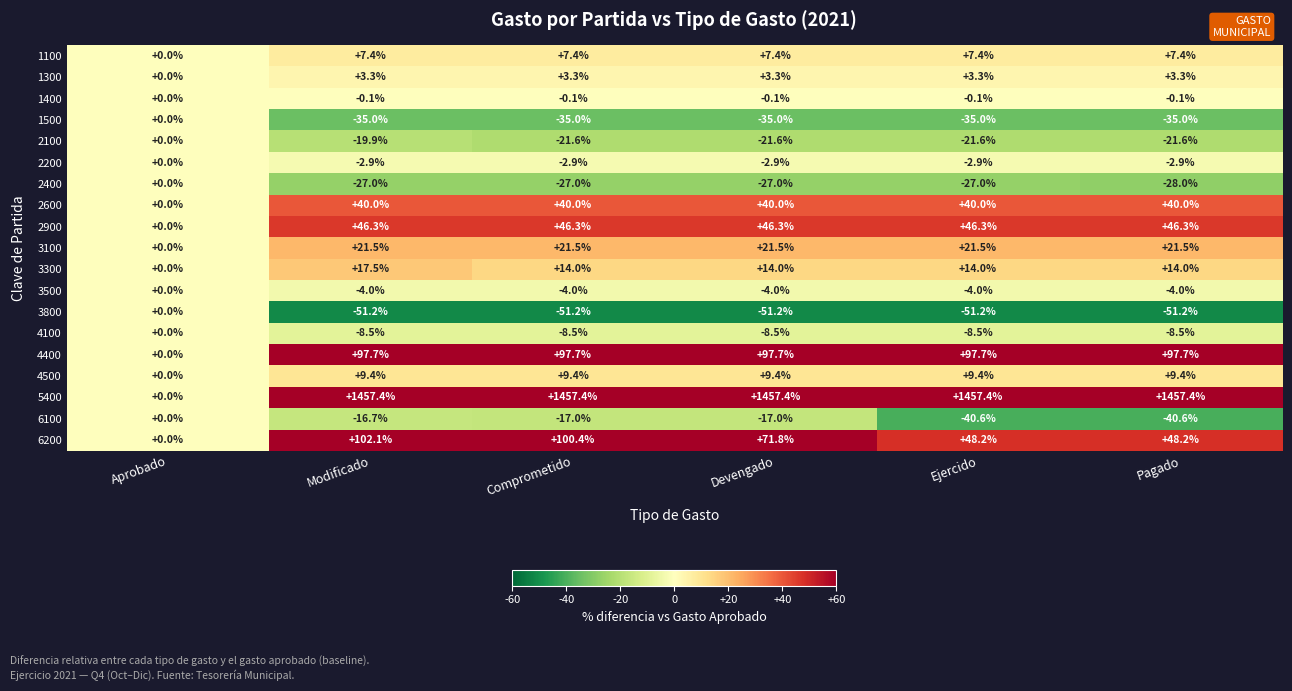

What is the greatest value displayed?

1457.4